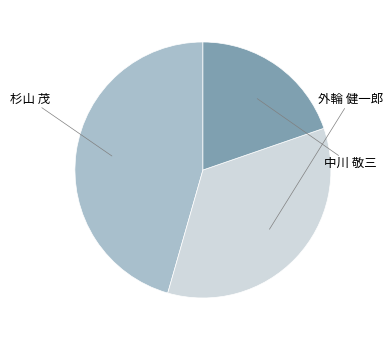

To the nearest percent, what is the average slice percentage?

33%